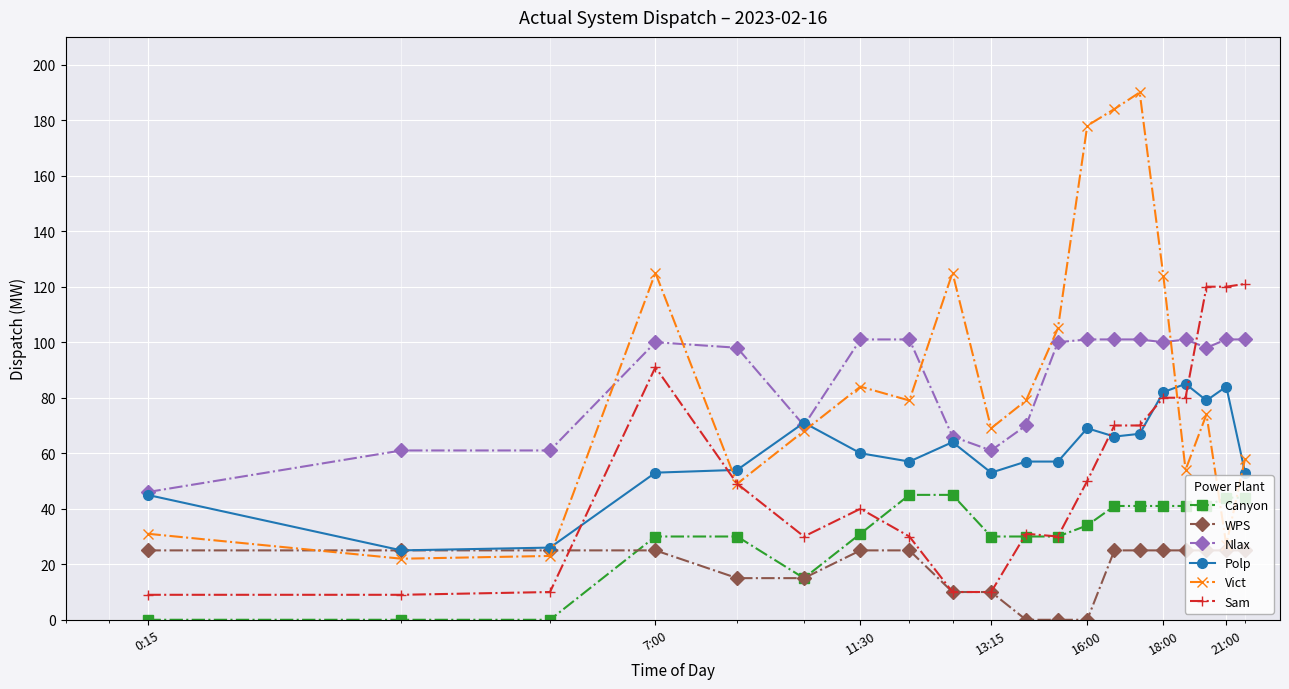

Which series ends up on top after the final intersection of Sam and Nlax?

Sam